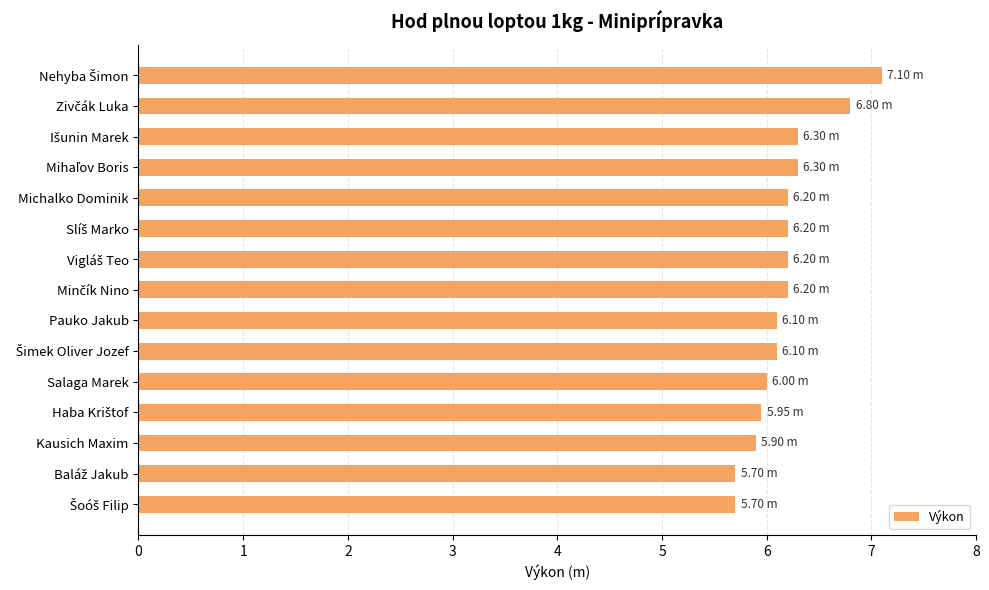

What is the average value?

6.2